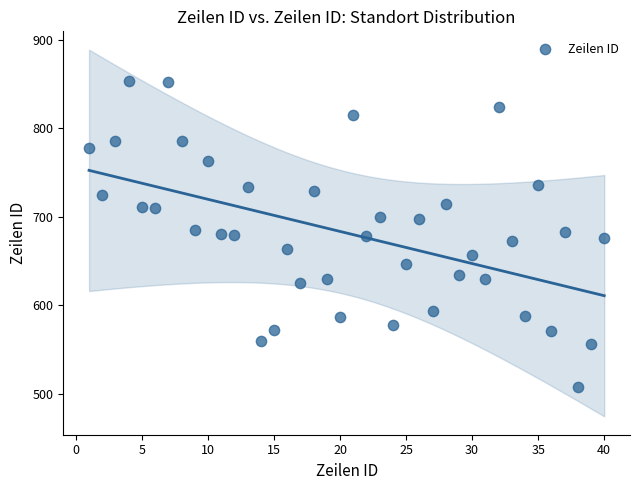

What is the range of X values (max minus min)?

39.0